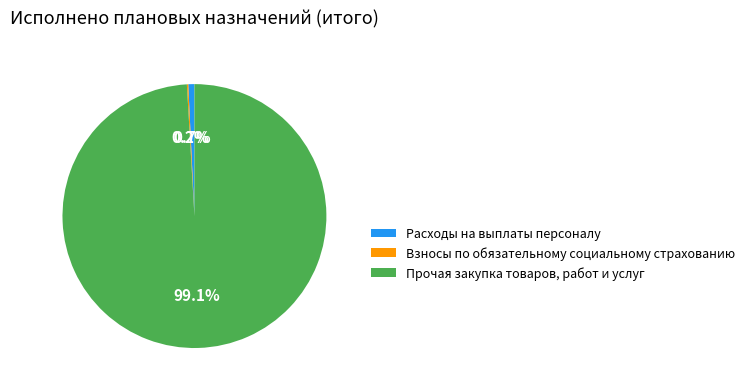

What is the largest slice in the pie chart?

Прочая закупка товаров, работ и услуг